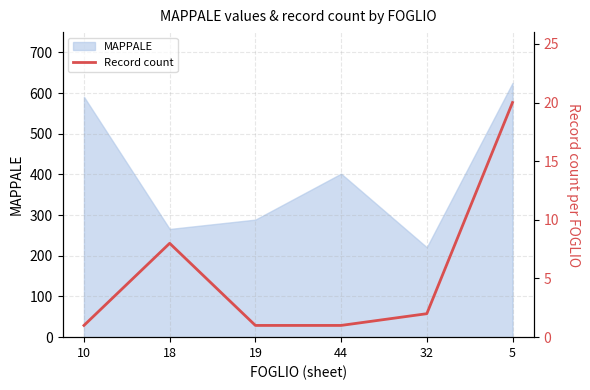

Rank the categories by MAPPALE value from lowest to highest.

32, 18, 19, 44, 10, 5